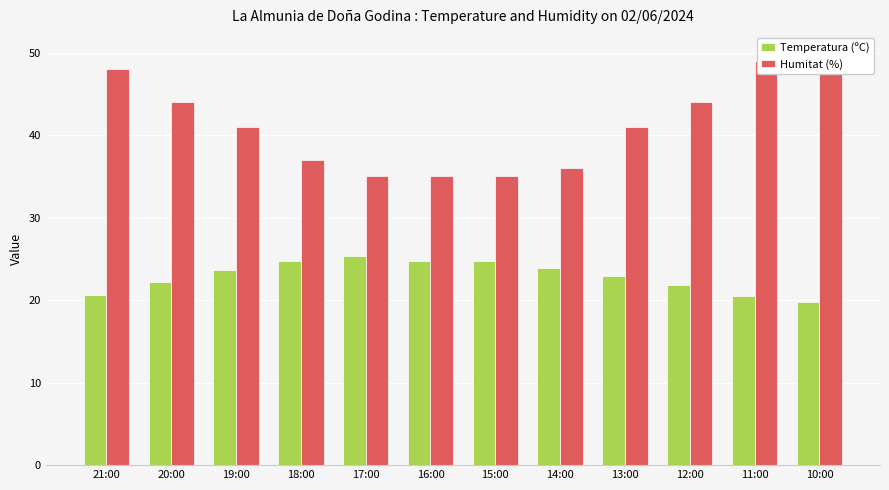

Which series has the largest total across all categories?

Humitat (%)